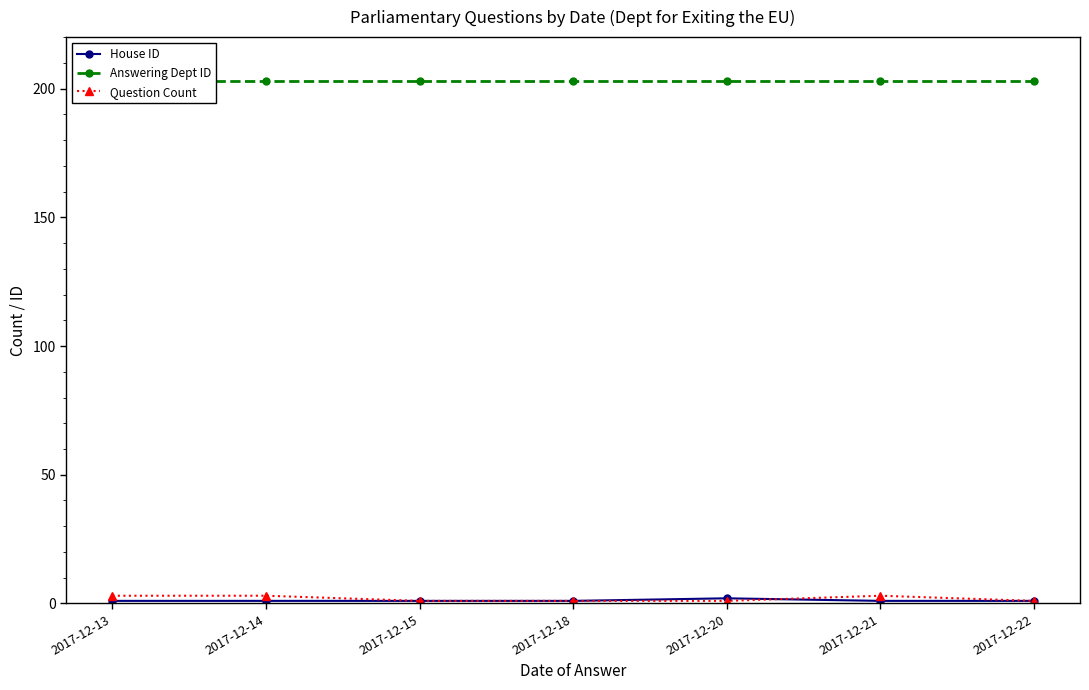

Reading left to right, what are all the values shown in this chart?

House ID: 2017-12-13=1	2017-12-14=1	2017-12-15=1	2017-12-18=1	2017-12-20=2	2017-12-21=1	2017-12-22=1
Answering Dept ID: 2017-12-13=203	2017-12-14=203	2017-12-15=203	2017-12-18=203	2017-12-20=203	2017-12-21=203	2017-12-22=203
Question Count: 2017-12-13=3	2017-12-14=3	2017-12-15=1	2017-12-18=1	2017-12-20=1	2017-12-21=3	2017-12-22=1